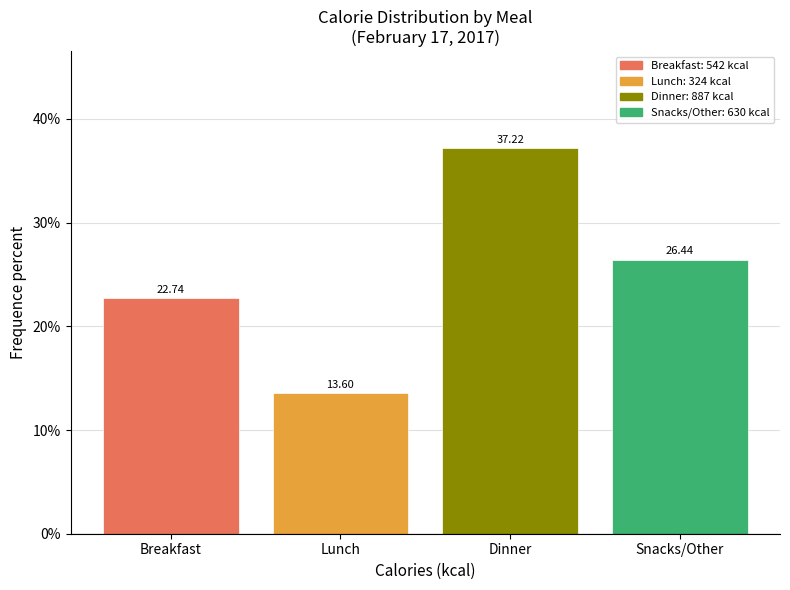

Which category has the lowest value across all series?

Lunch